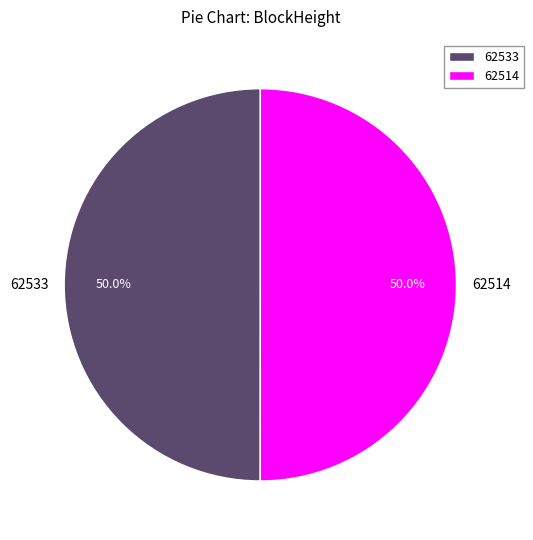

To the nearest percent, what is the average slice percentage?

50%